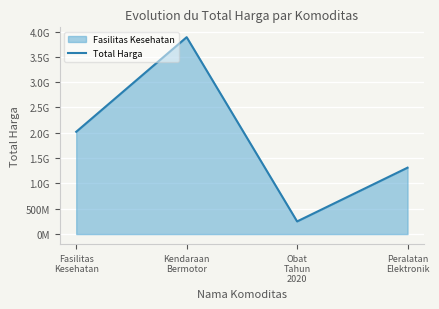

Where is the data nearest to the value 2069264635?

Fasilitas
Kesehatan